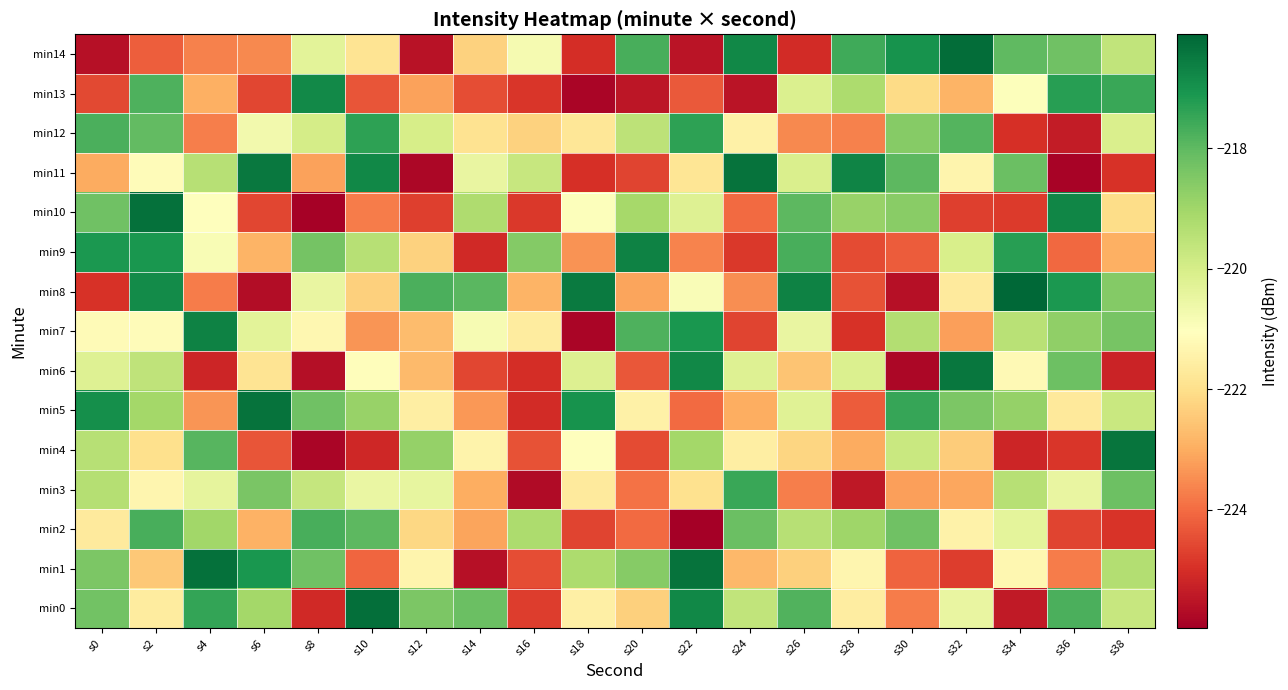

Which series has the widest spread of values?

min10